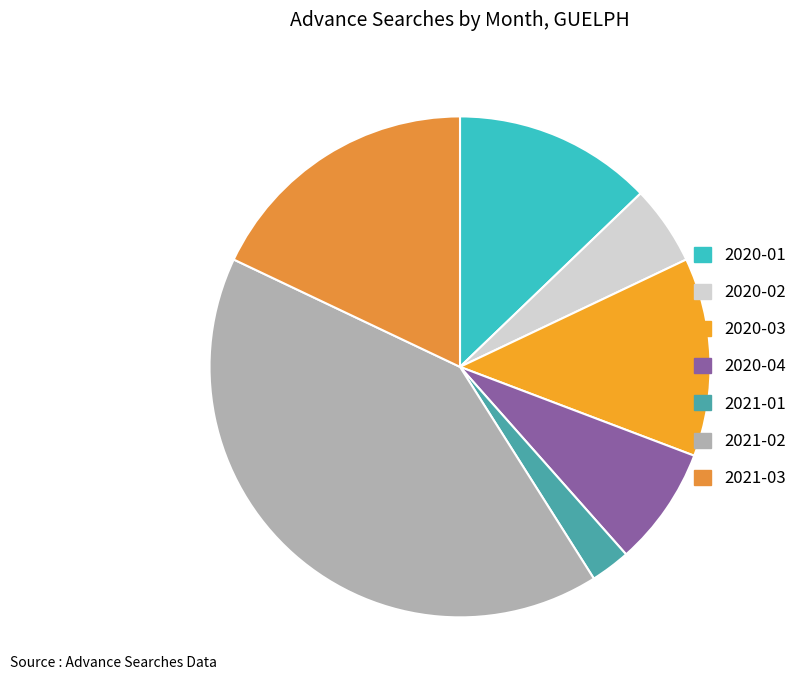

What percentage is the 2020-01 slice, to the nearest percent?

13%